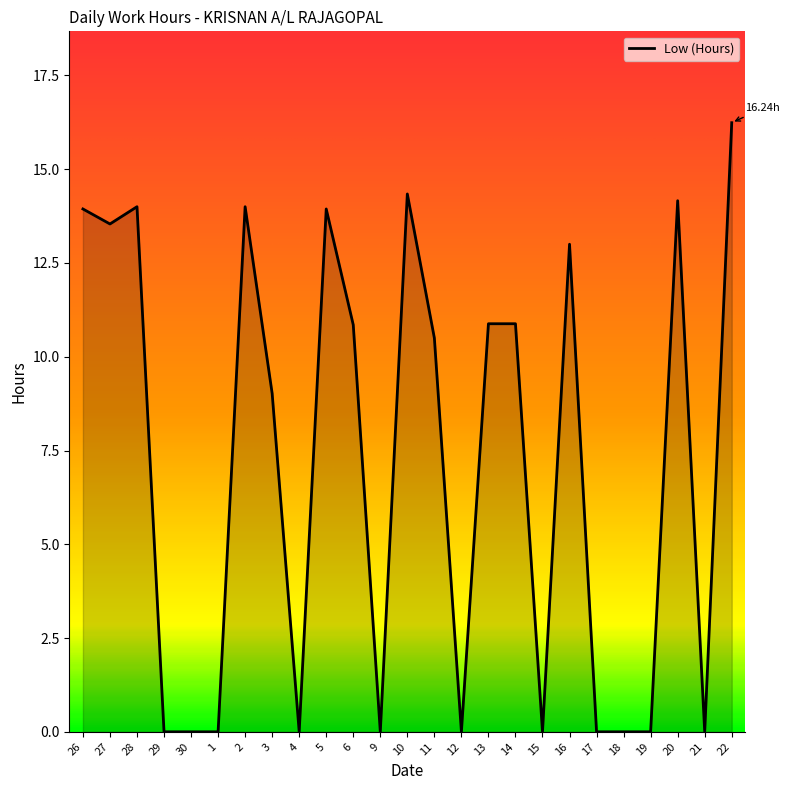

What is the difference between the values at 30 and 2?

14.0